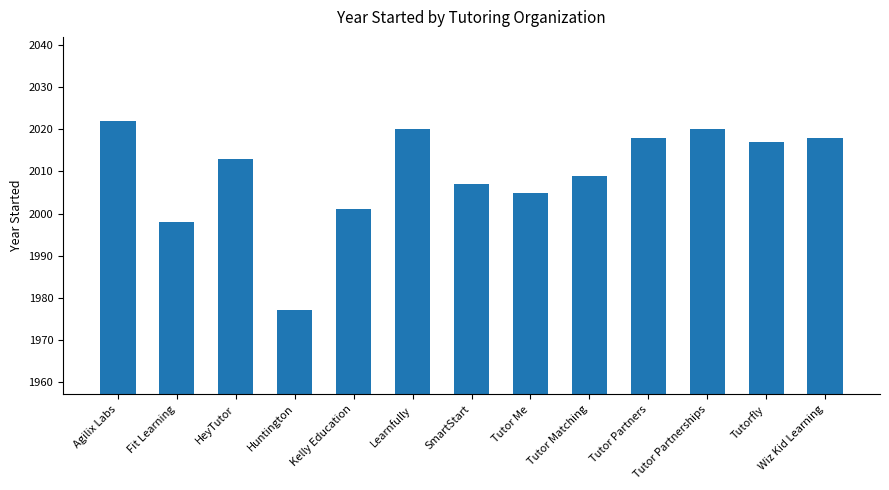

Count the number of data series in this chart.

1